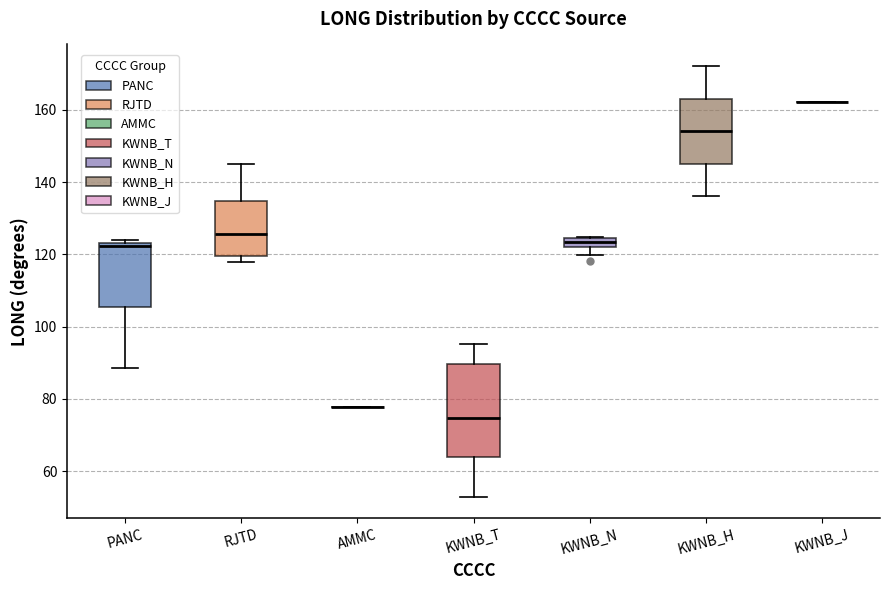

Which box is the tallest, from its lower edge to its upper edge?

KWNB_T